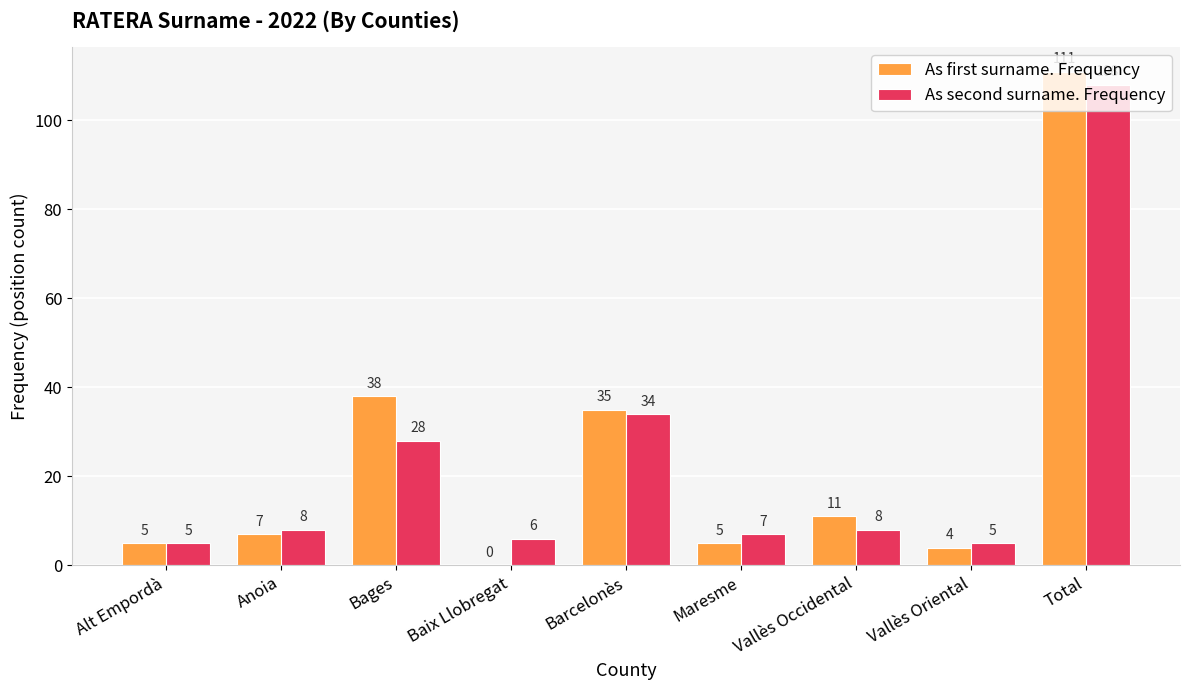

How many groups of bars are there?

9